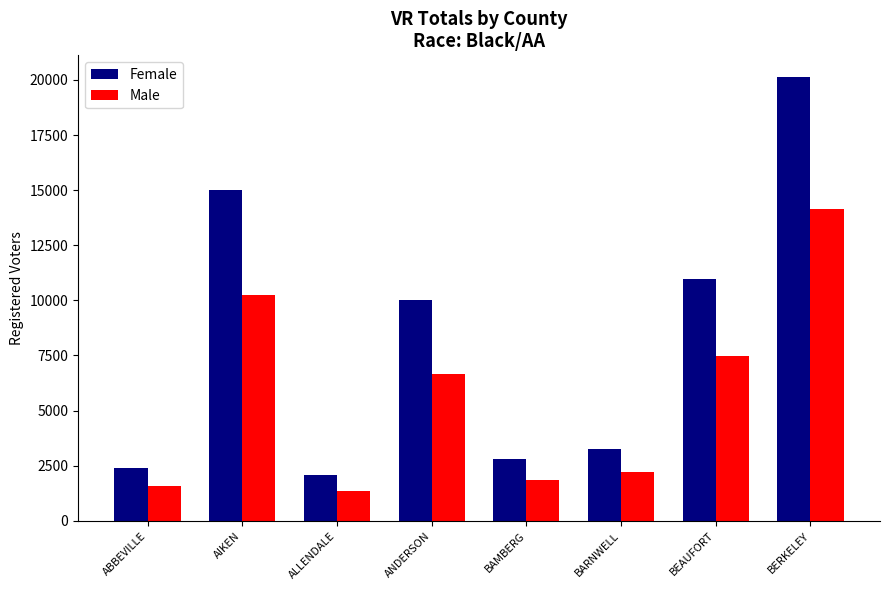

Is it true that Male equals 7466 at BEAUFORT?

True